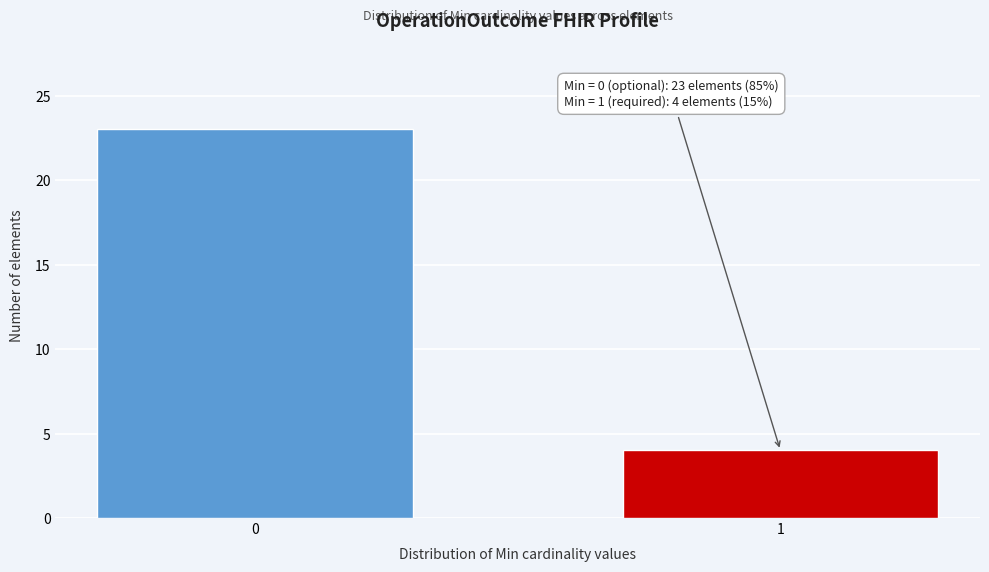

Reading left to right, list all the values displayed in this chart.

0=23	1=4